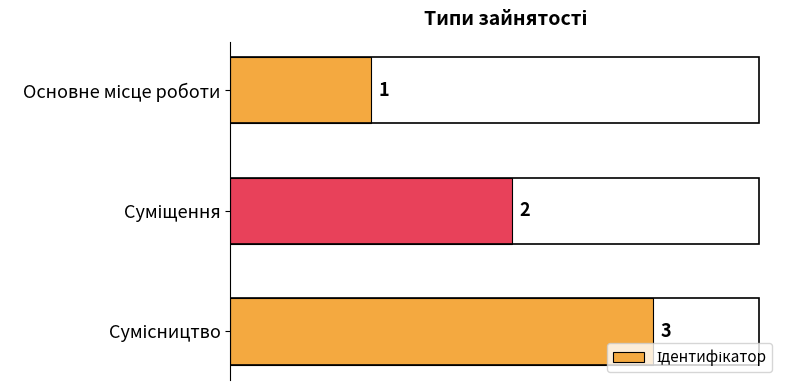

How many values are between 1 and 3?

3